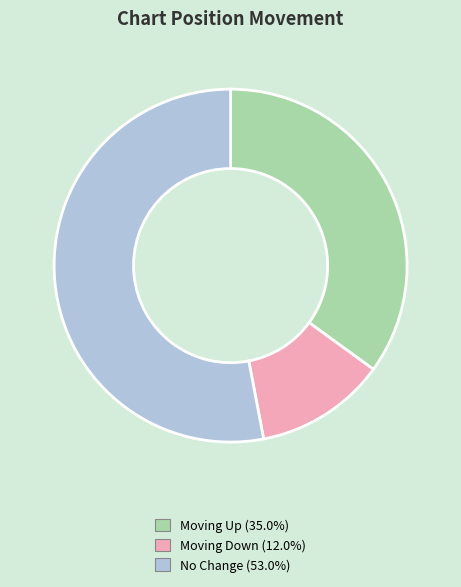

Does any single category account for the majority?

Yes